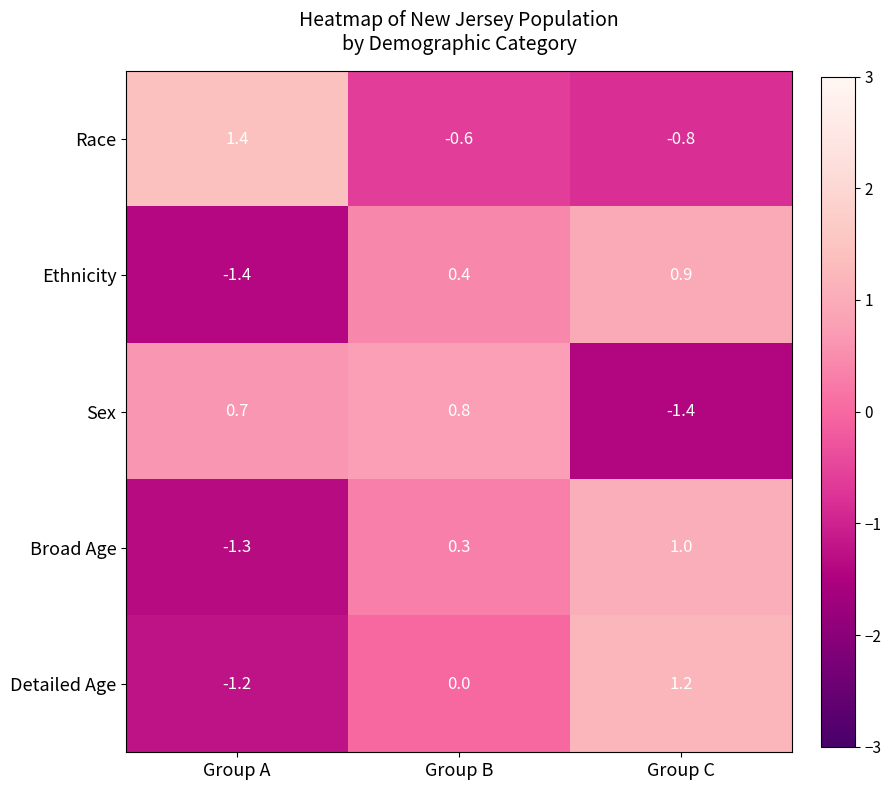

Reading left to right, extract all data points from this chart.

Race: 1.4	-0.6	-0.8
Ethnicity: -1.4	0.4	0.9
Sex: 0.7	0.8	-1.4
Broad Age: -1.3	0.3	1.0
Detailed Age: -1.2	0.0	1.2